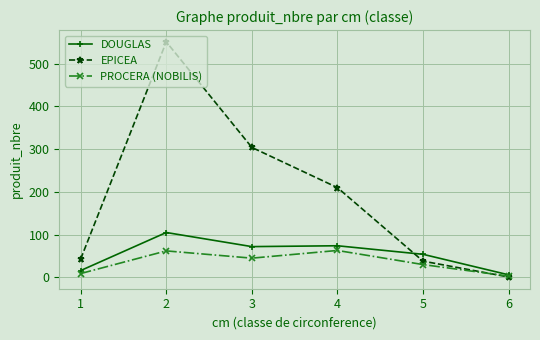

At which label is PROCERA (NOBILIS) closest to 33?

5